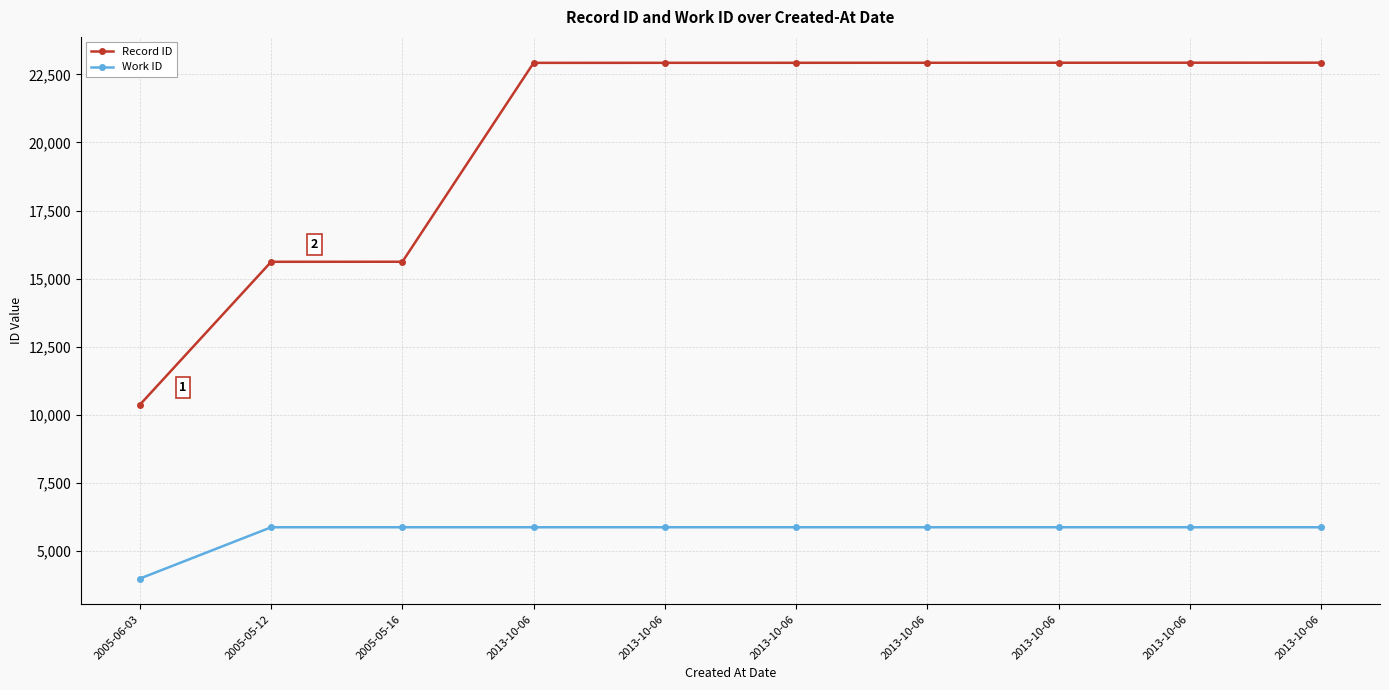

Which series has the widest spread of values?

Record ID